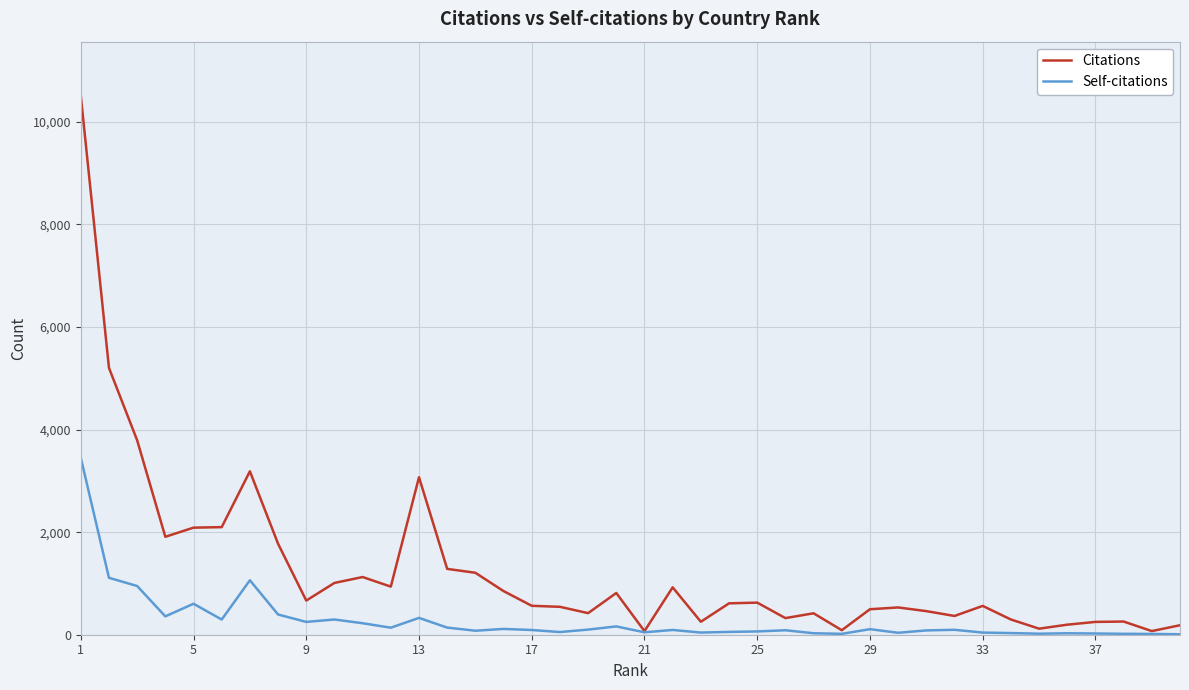

Rank the series by their maximum value, from highest to lowest.

Citations, Self-citations